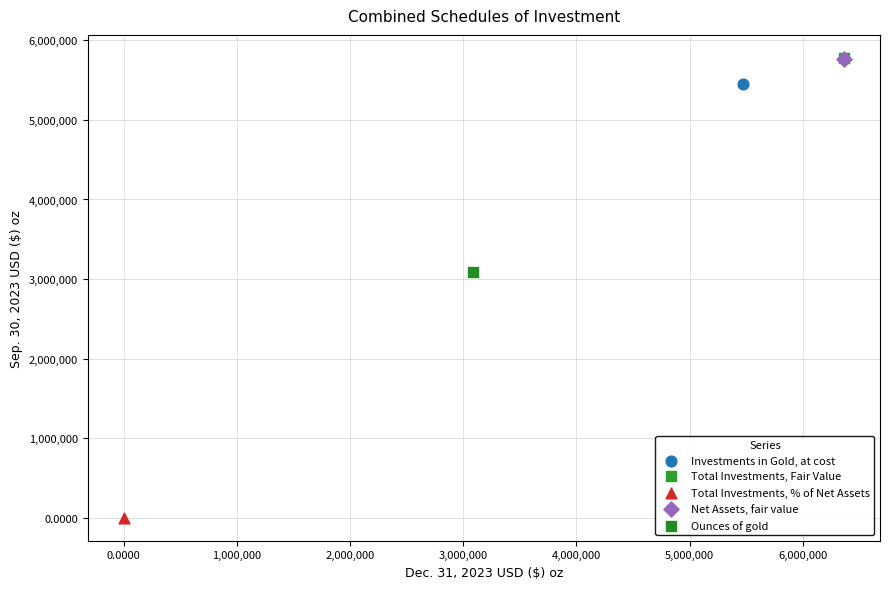

What are all the series names shown in the legend?

Investments in Gold, at cost, Total Investments, Fair Value, Total Investments, % of Net Assets, Net Assets, fair value, Ounces of gold